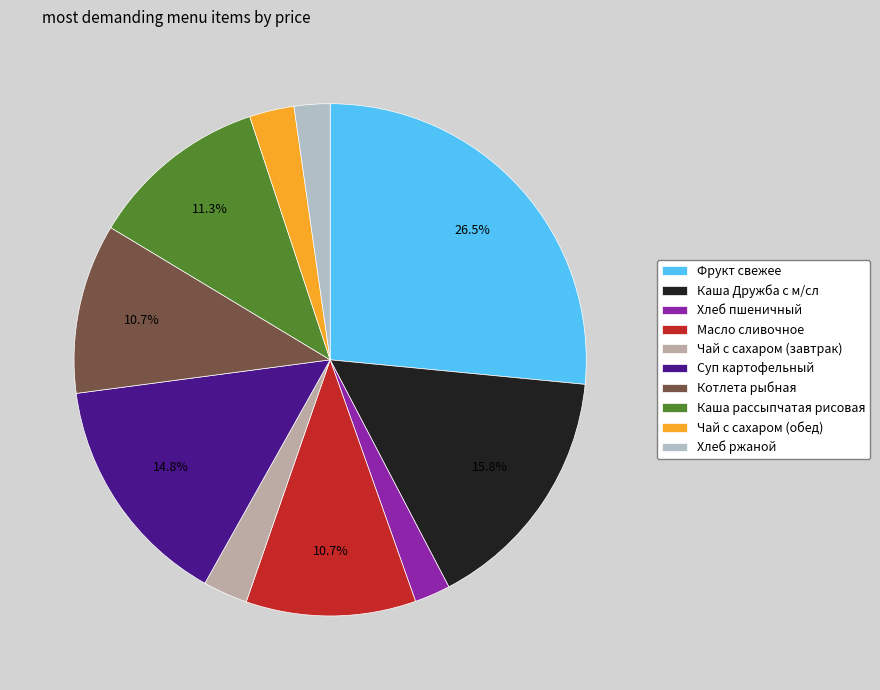

What percentage do Каша рассыпчатая рисовая and Каша Дружба с м/сл together represent?

27.1%